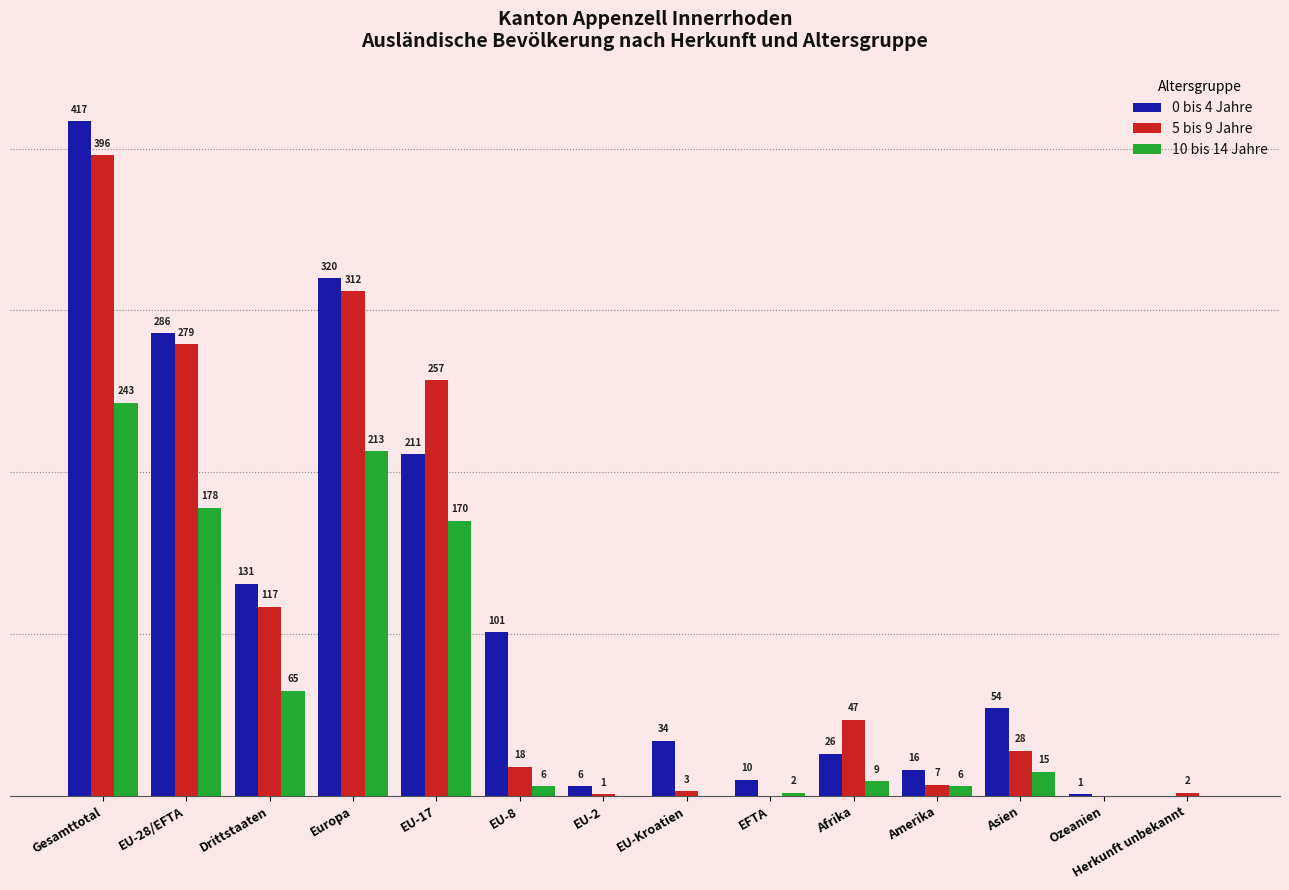

Which series changed the most between EU-28/EFTA and Afrika?

0 bis 4 Jahre